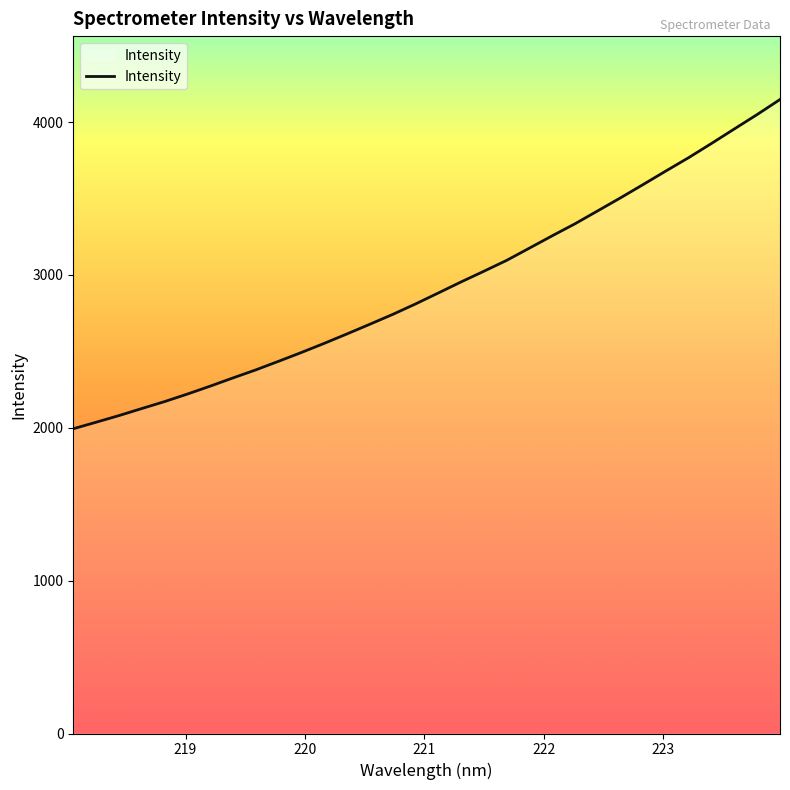

What is the maximum value shown in the chart?

4148.0